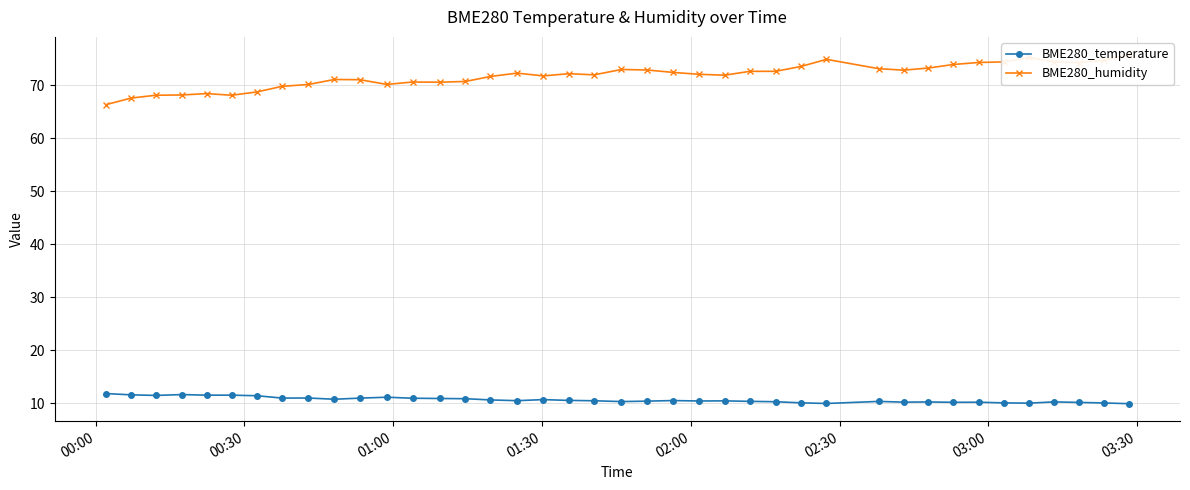

What is the difference between the second highest and second lowest values in the BME280_humidity series?

7.7